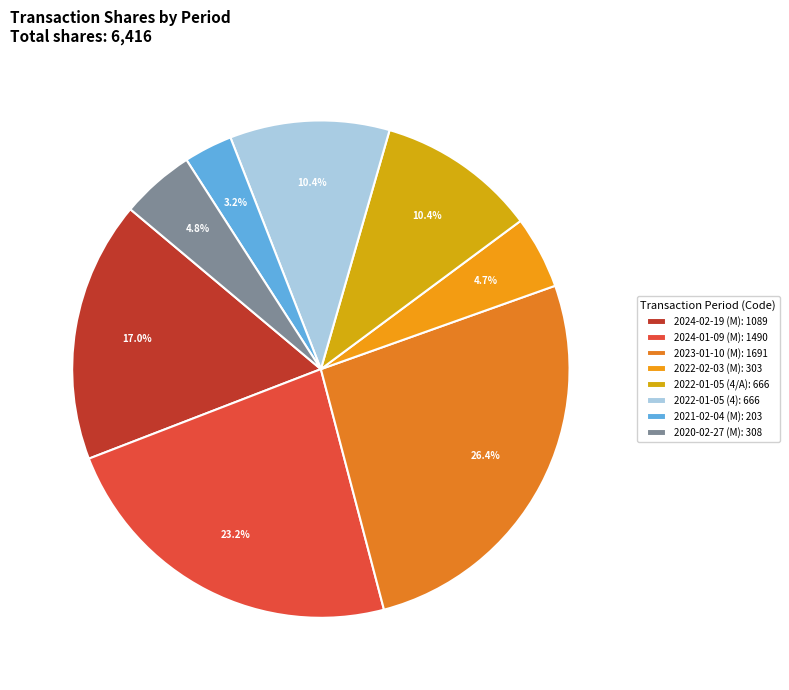

True or false: 2024-02-19 (M) accounts for 17% of the total.

True